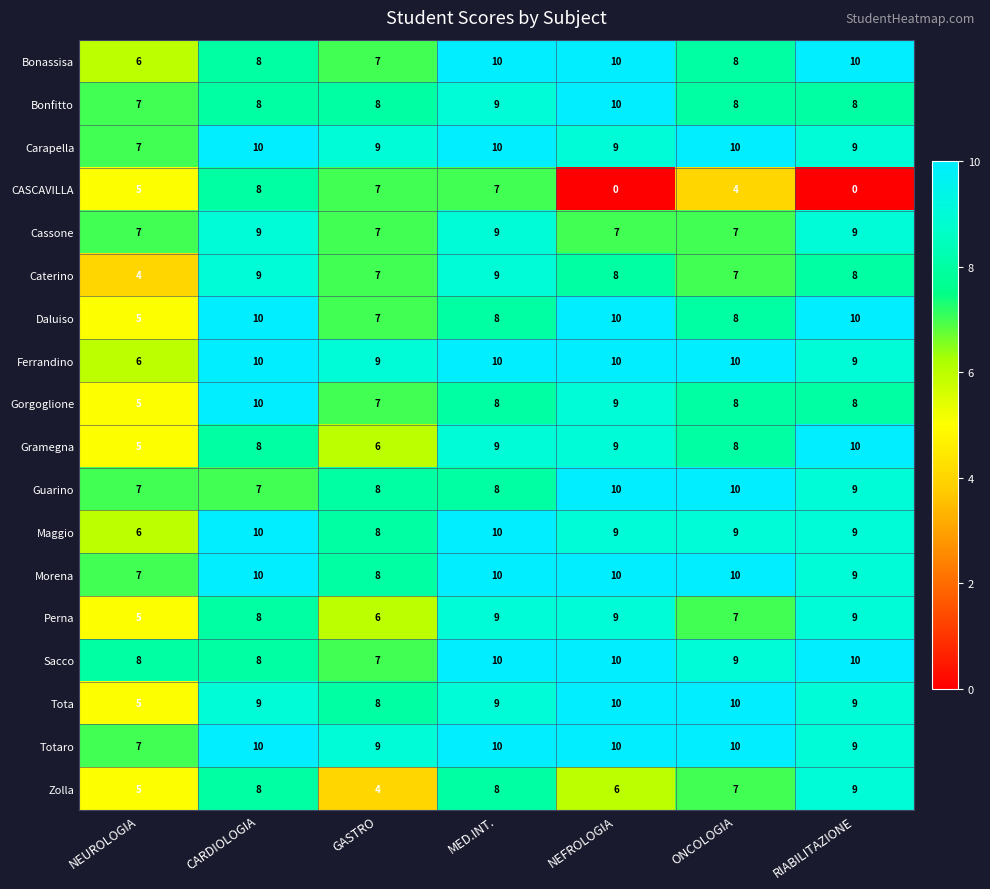

What is the average value of the Carapella series?

9